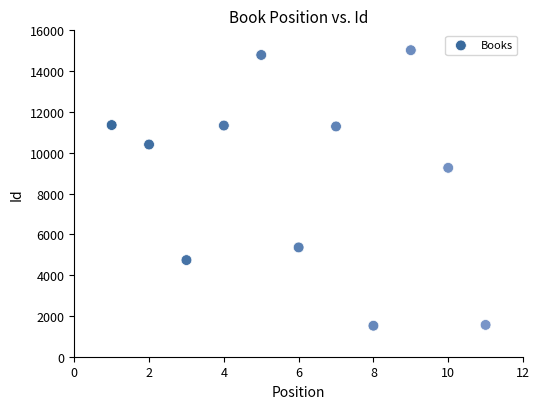

What is the range of X values (max minus min)?

10